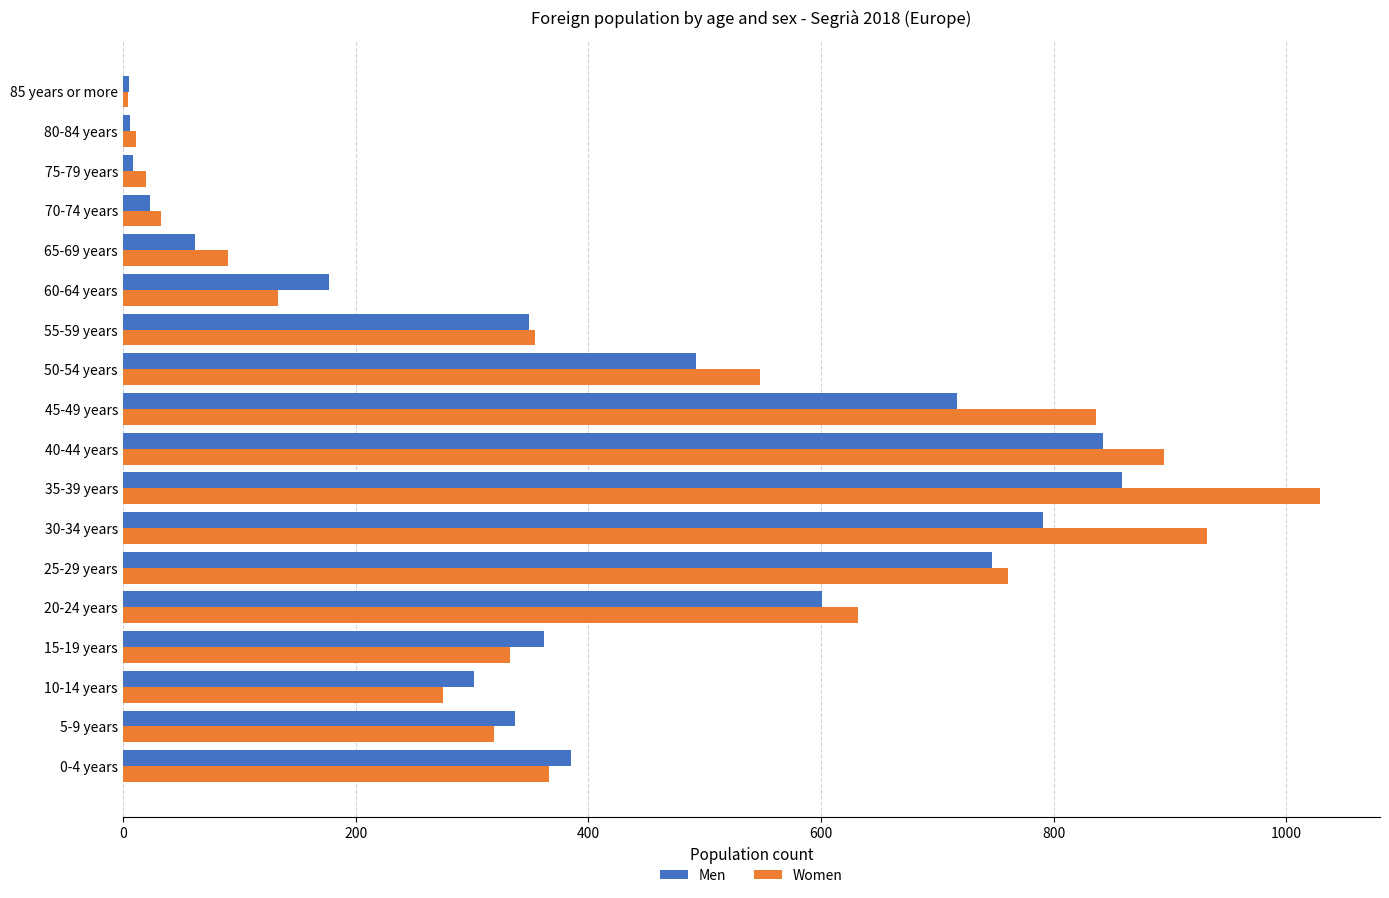

Which series changed the most between 0-4 years and 25-29 years?

Women